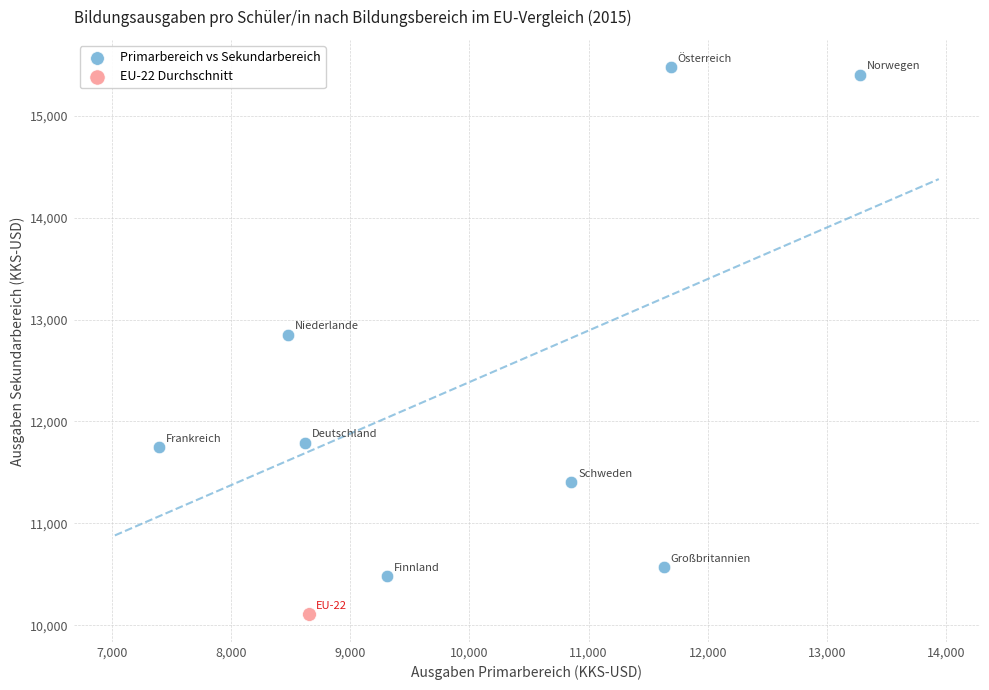

What are all the series names shown in the legend?

Primarbereich vs Sekundarbereich, EU-22 Durchschnitt